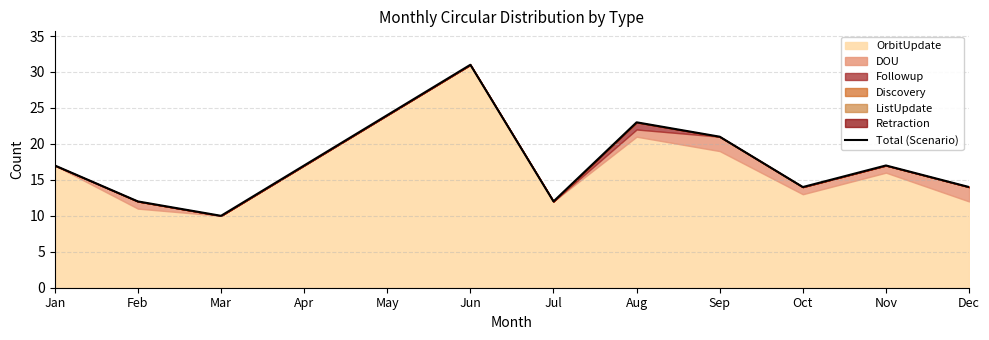

Reading left to right, transcribe all the data shown in this chart.

Jan=17	Feb=12	Mar=10	Apr=17	May=24	Jun=31	Jul=12	Aug=23	Sep=21	Oct=14	Nov=17	Dec=14